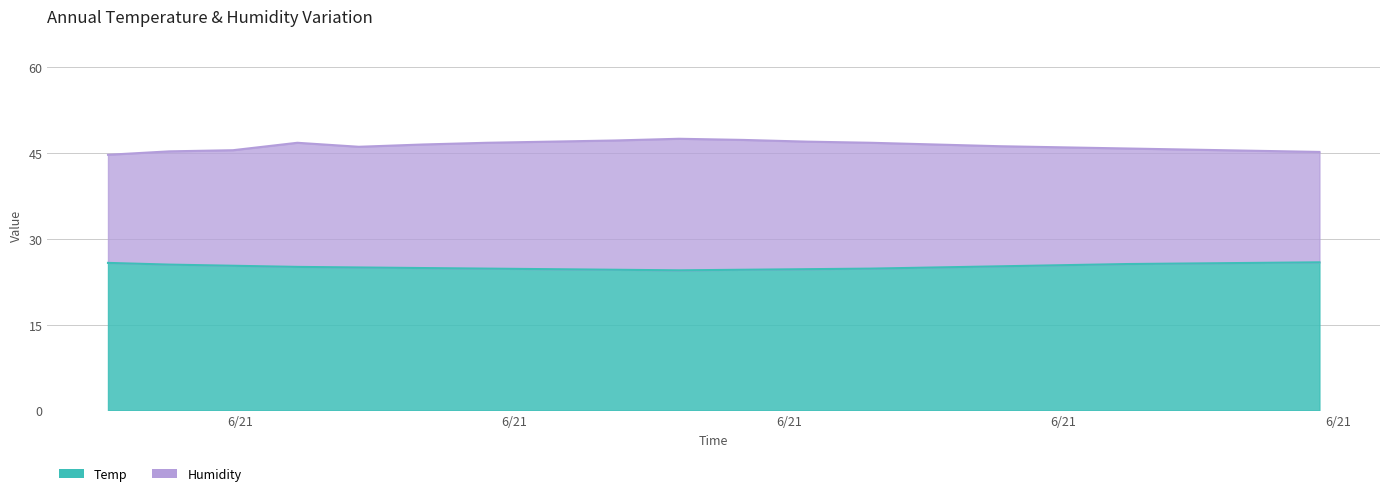

Which label corresponds to the largest value in the chart?

2022/06/21 04:12:00